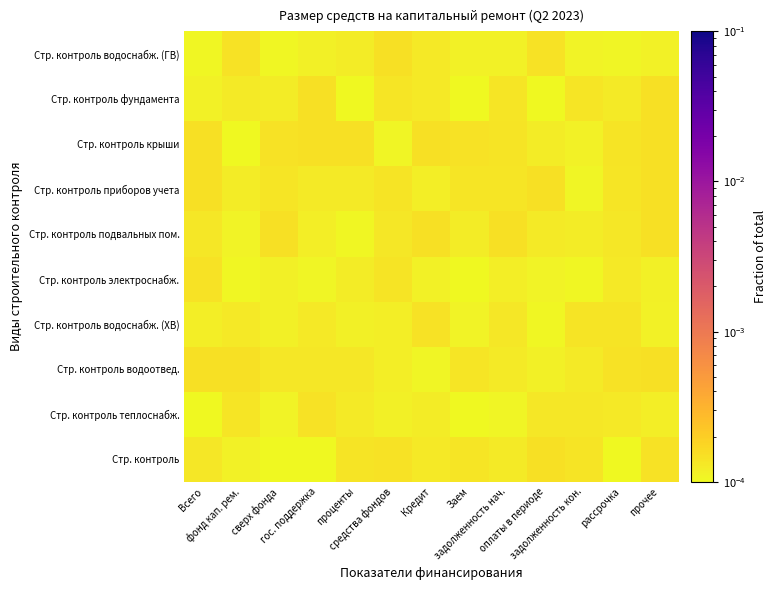

At Всего, list the series in order from smallest to largest.

Стр. контроль теплоснабж., Стр. контроль водоснабж. (ГВ), Стр. контроль фундамента, Стр. контроль водоснабж. (ХВ), Стр. контроль, Стр. контроль подвальных пом., Стр. контроль электроснабж., Стр. контроль приборов учета, Стр. контроль крыши, Стр. контроль водоотвед.